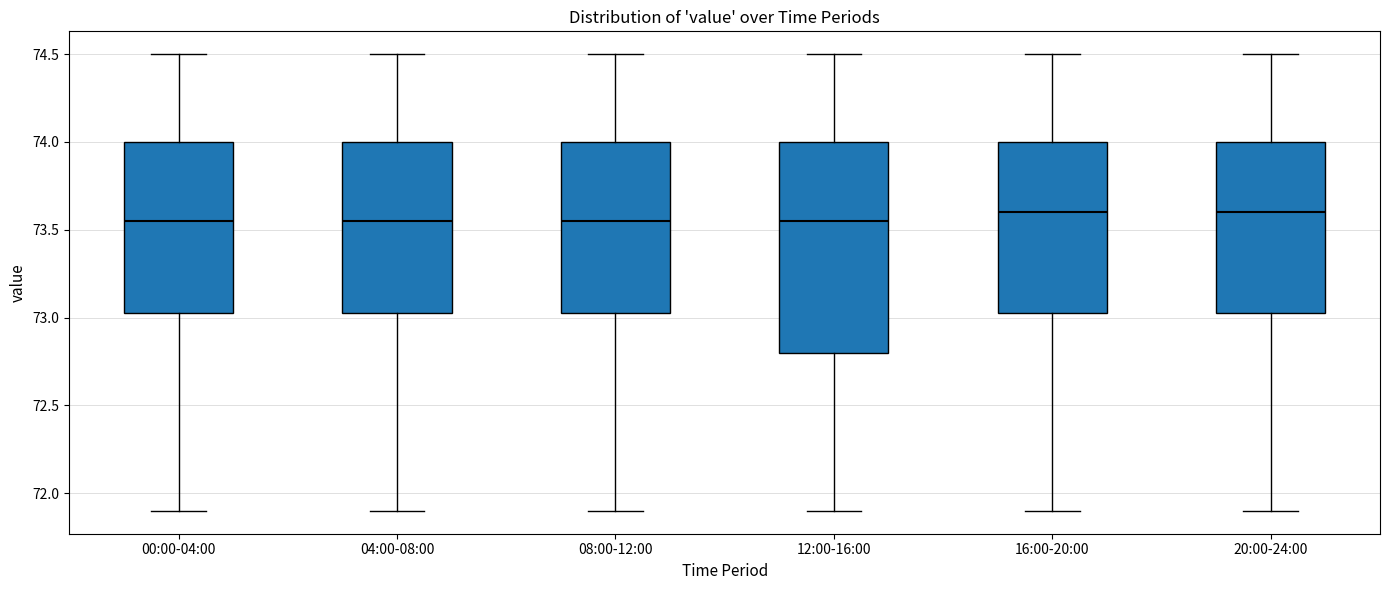

Reading left to right, read every box against the y-axis: the position of its median line, the range the box covers, and the ends of its whiskers. The values are not printed on the chart, so give them approximately, as read against the axis.

00:00-04:00: median 73.55, box 73.05 to 74.00, whiskers 71.90 to 74.50
04:00-08:00: median 73.55, box 73.05 to 74.00, whiskers 71.90 to 74.50
08:00-12:00: median 73.55, box 73.05 to 74.00, whiskers 71.90 to 74.50
12:00-16:00: median 73.55, box 72.80 to 74.00, whiskers 71.90 to 74.50
16:00-20:00: median 73.60, box 73.05 to 74.00, whiskers 71.90 to 74.50
20:00-24:00: median 73.60, box 73.05 to 74.00, whiskers 71.90 to 74.50